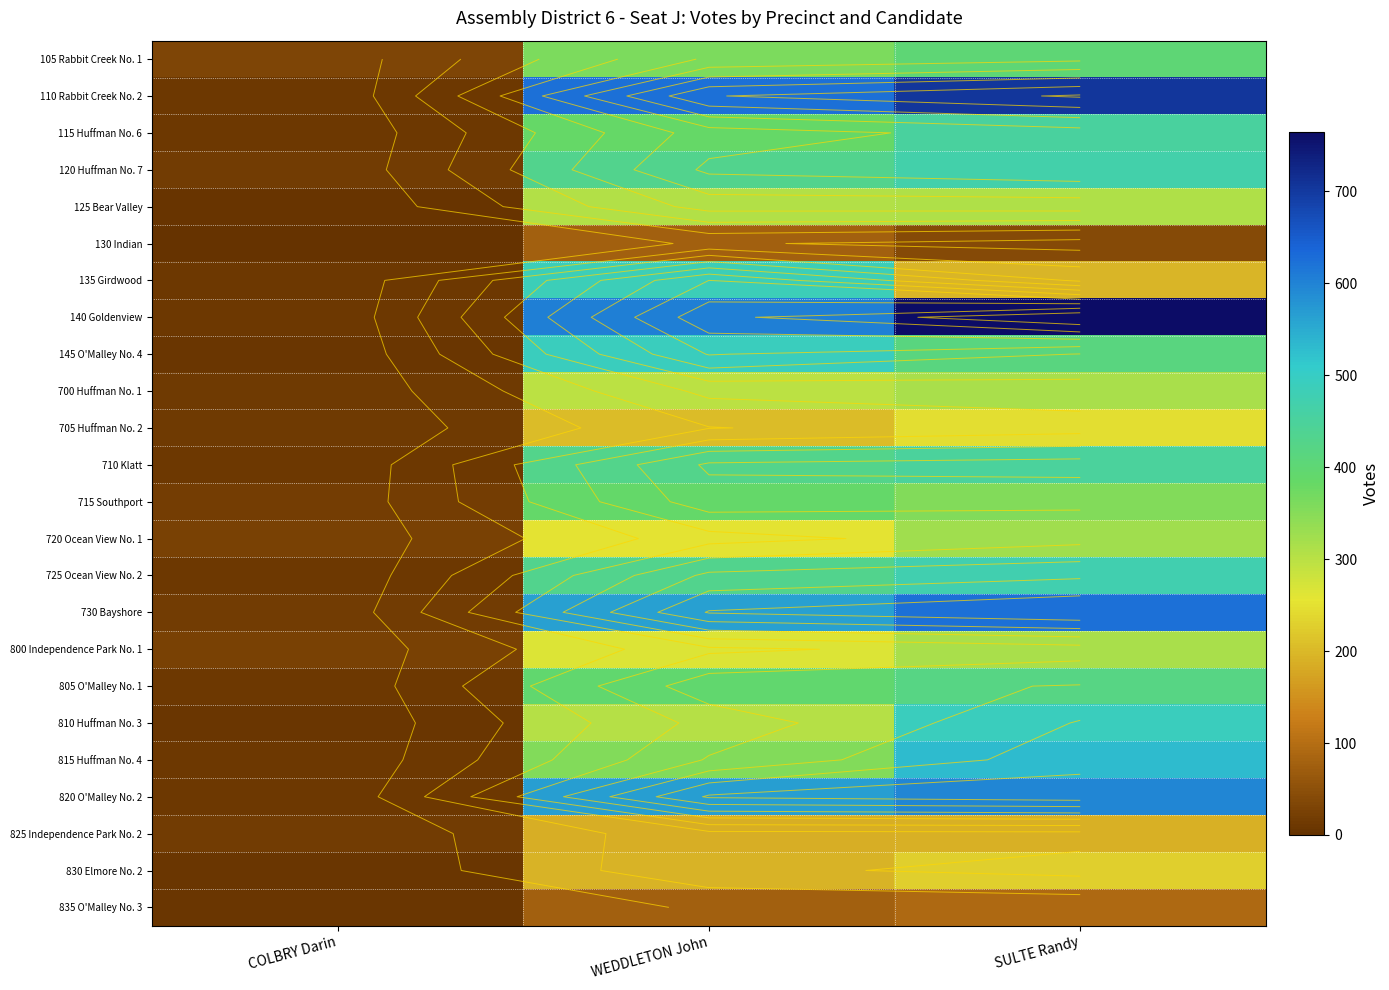

Between COLBRY Darin and SULTE Randy, which is larger?

SULTE Randy